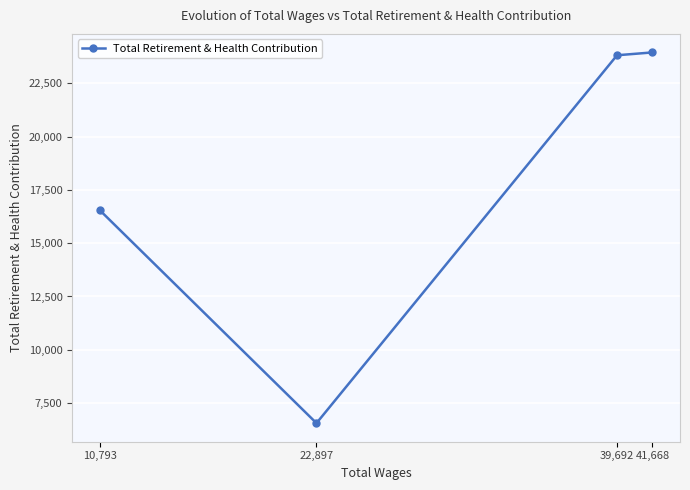

Which label corresponds to the smallest value in the chart?

22,897